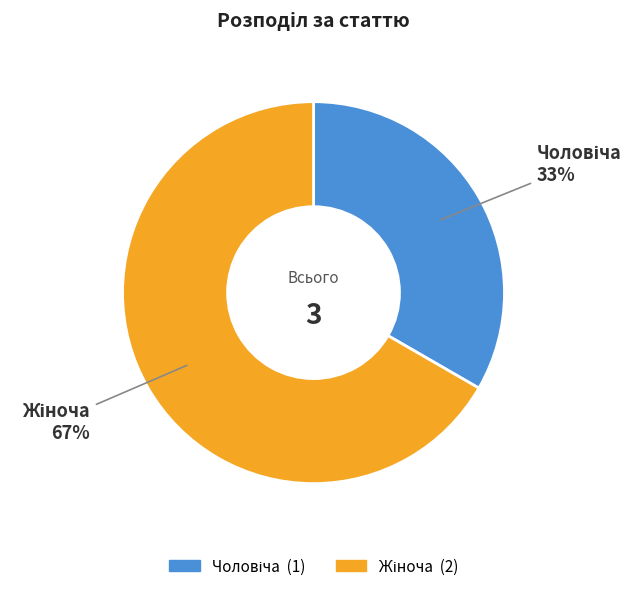

To the nearest percent, what is the average slice percentage?

50%